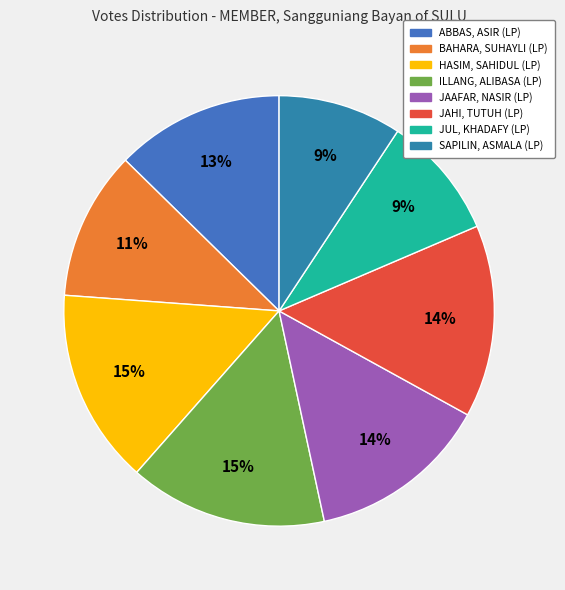

How many segments does this pie chart have?

8